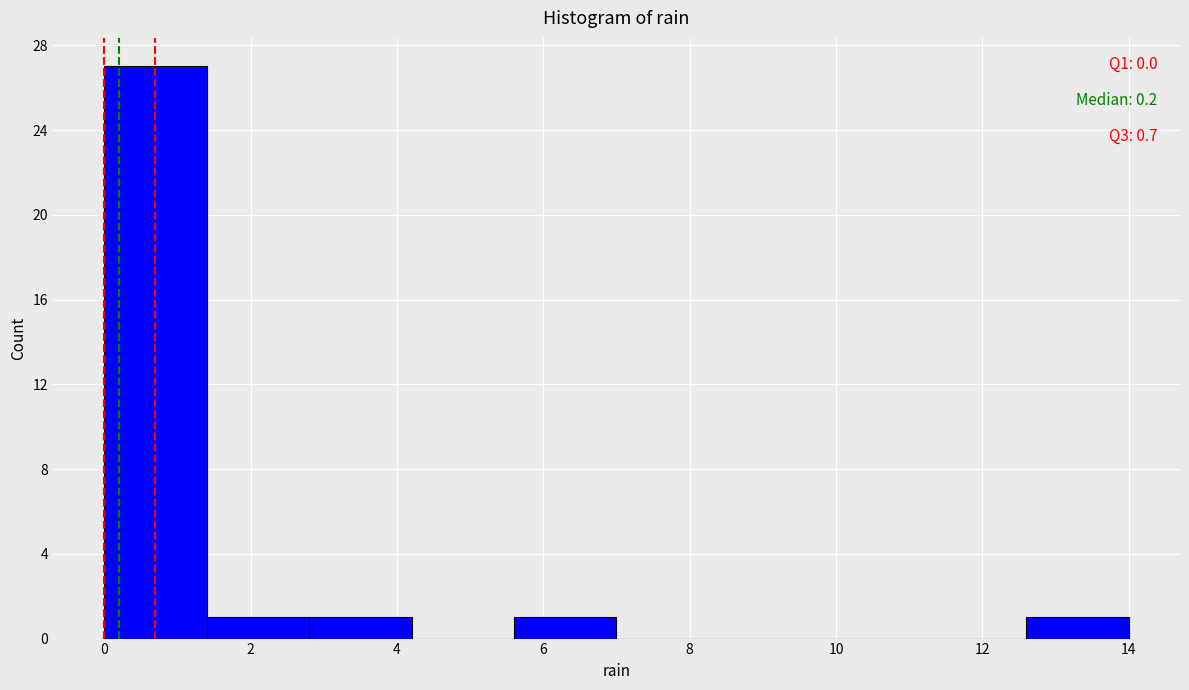

Which range on the x-axis has the tallest bar?

0.0 to 1.4